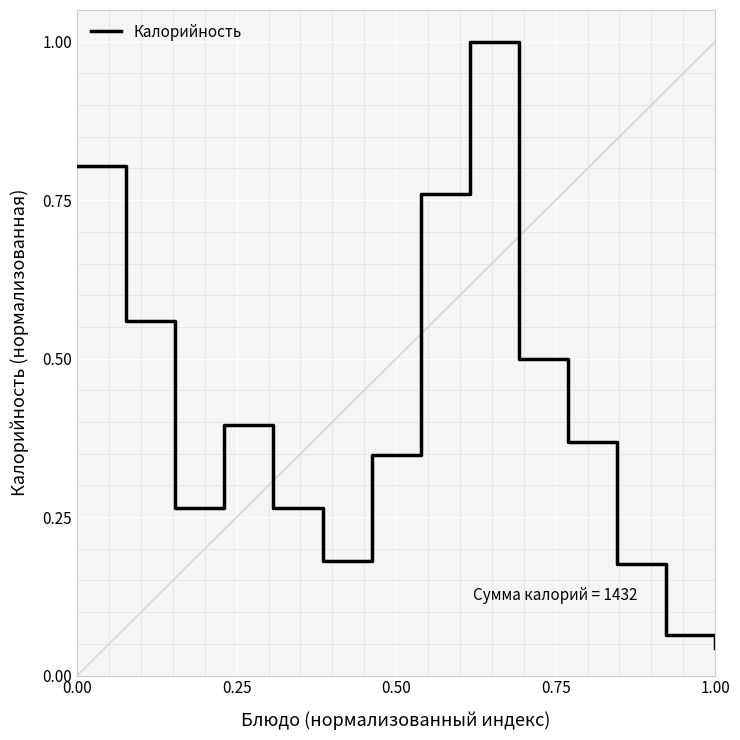

What is the difference between the maximum and minimum values?

1.0